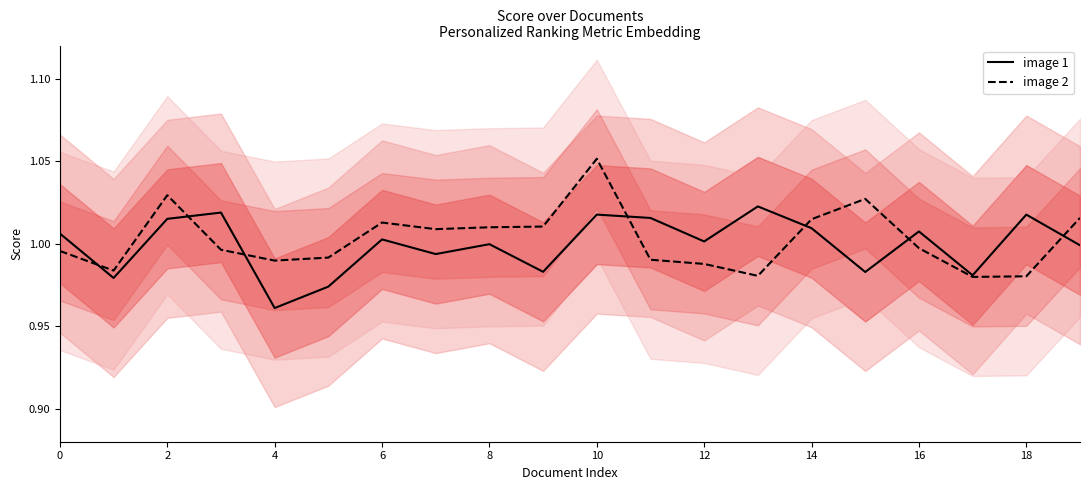

Is the value of image 2 at 2 greater than the value of image 1 at 12?

Yes